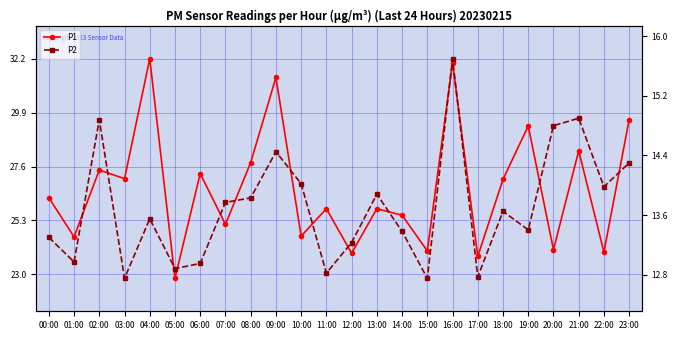

True or false: P1 and P2 cross at least once.

False